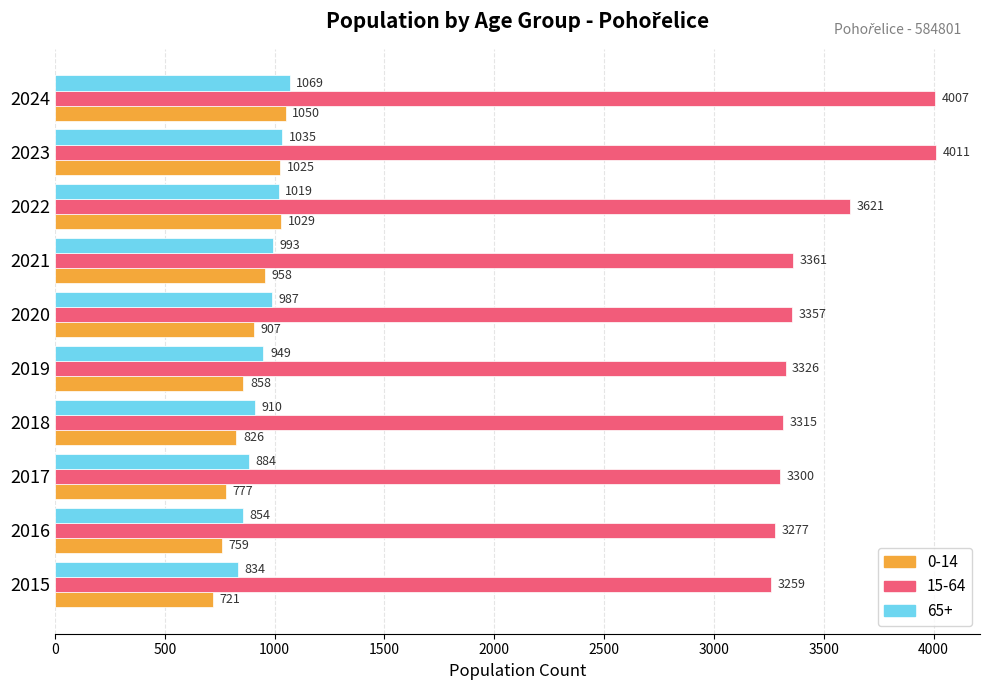

Which series has the largest total across all categories?

15-64